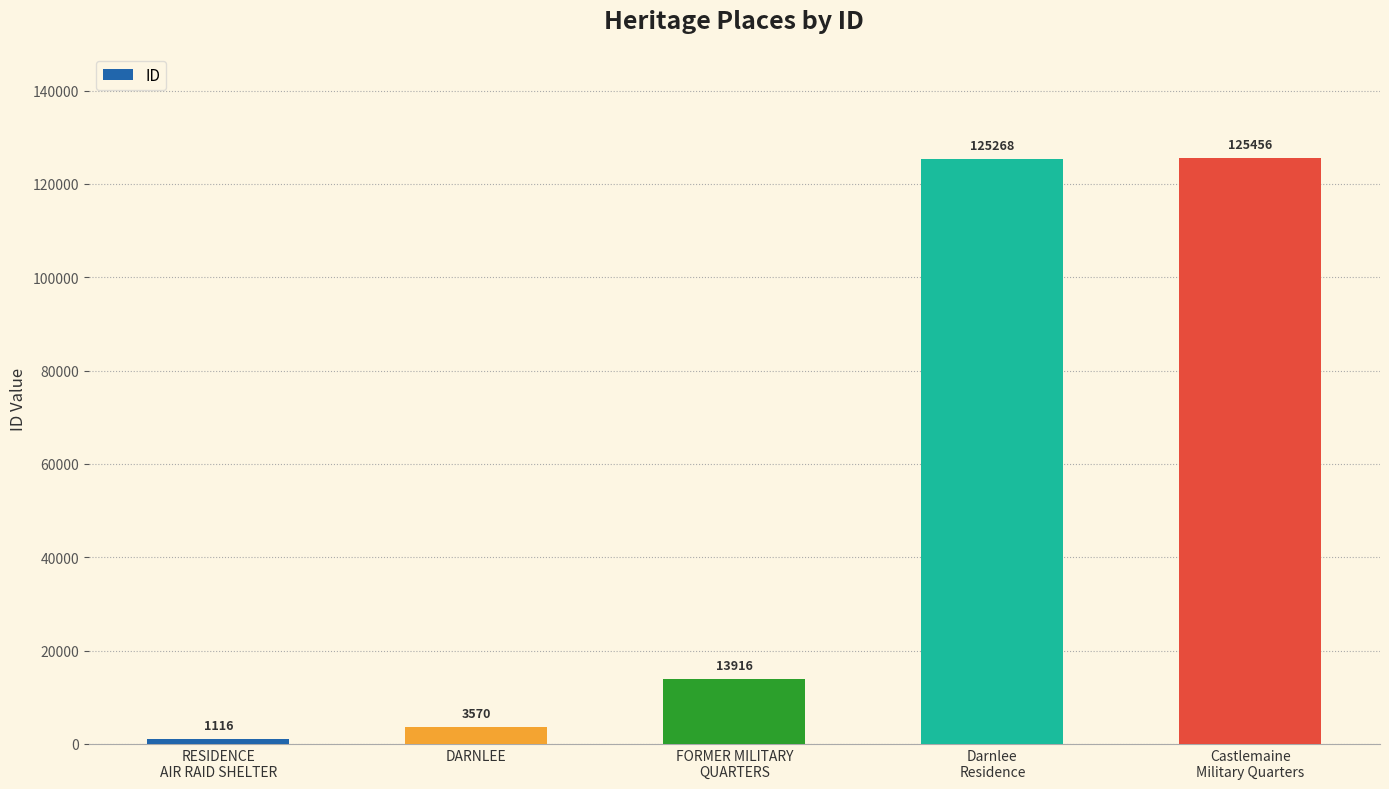

Reading left to right, list all the values displayed in this chart.

RESIDENCE
AIR RAID SHELTER=1116	DARNLEE=3570	FORMER MILITARY
QUARTERS=13916	Darnlee
Residence=125268	Castlemaine
Military Quarters=125456